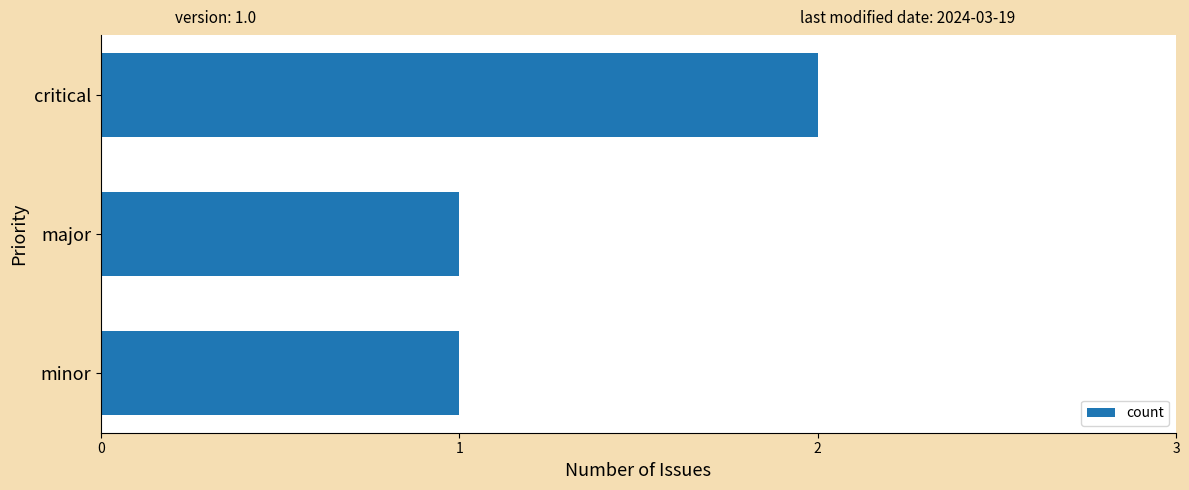

Approximately how many times larger is the value at minor compared to major?

1.0